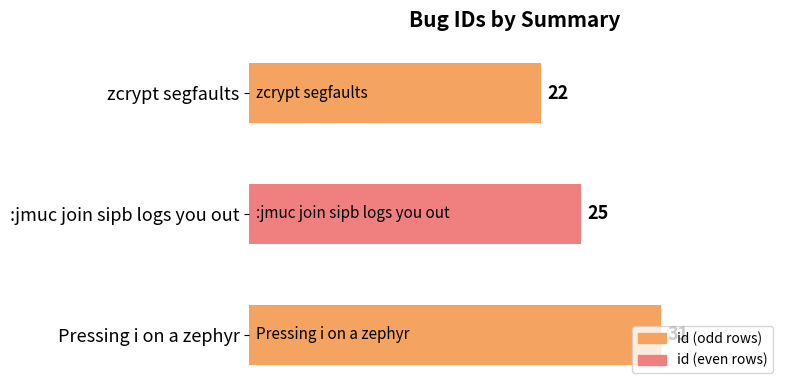

What is the greatest value displayed?

31